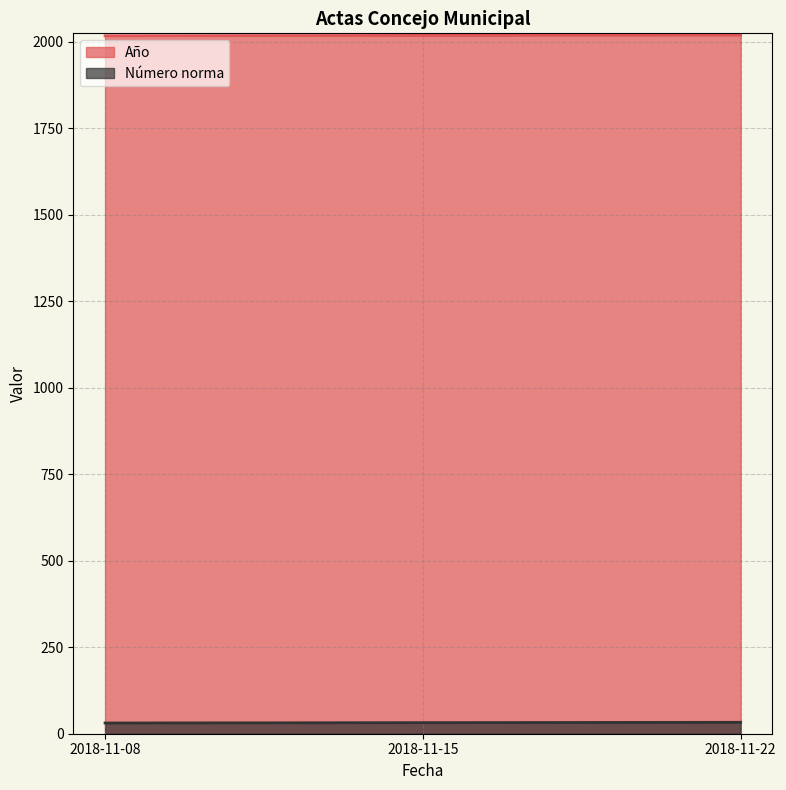

List the series in order of their peak value, lowest first.

Número norma, Año